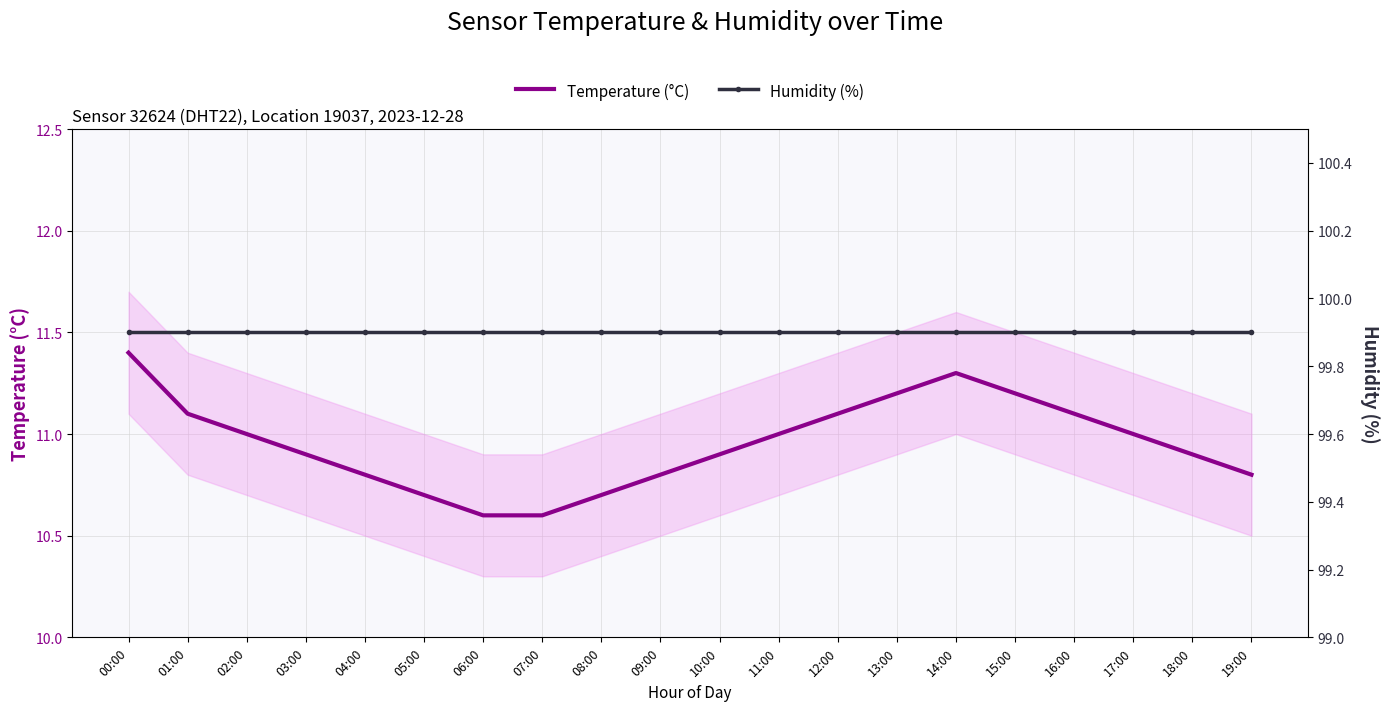

Which series has the largest total across all categories?

Humidity (%)